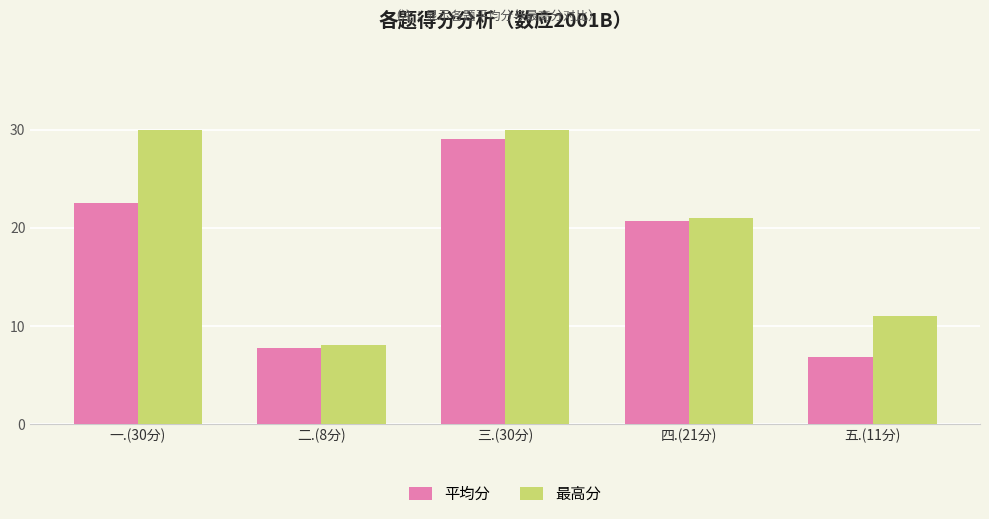

Count the 最高分 values in the range 11 to 30.

4